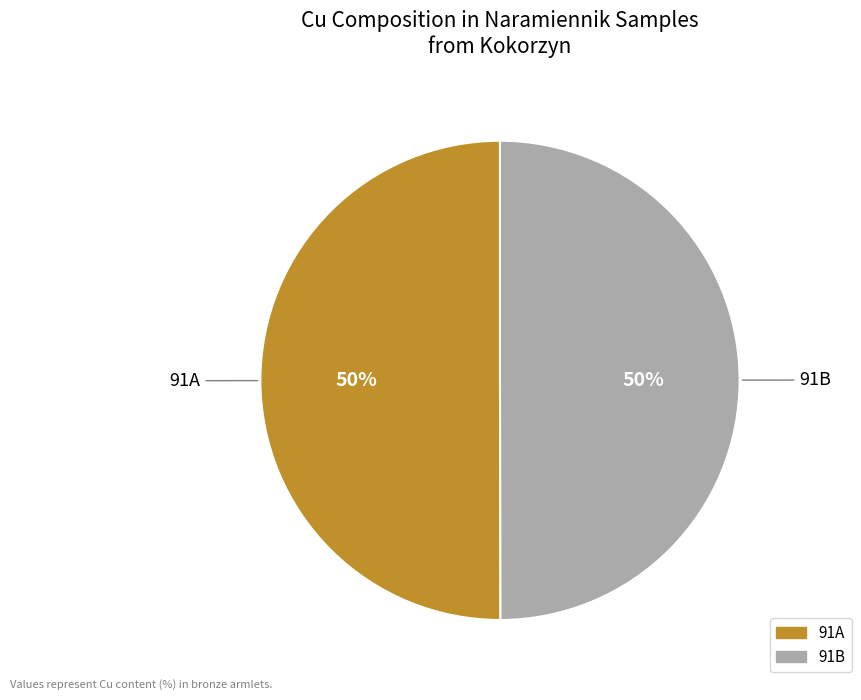

How many segments does this pie chart have?

2